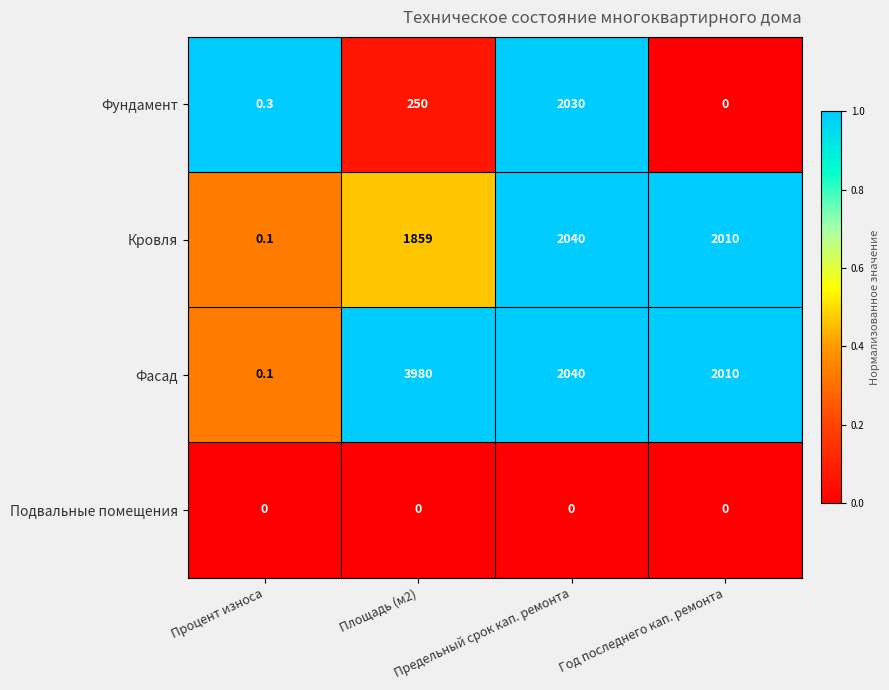

What is the greatest value displayed?

3980.0